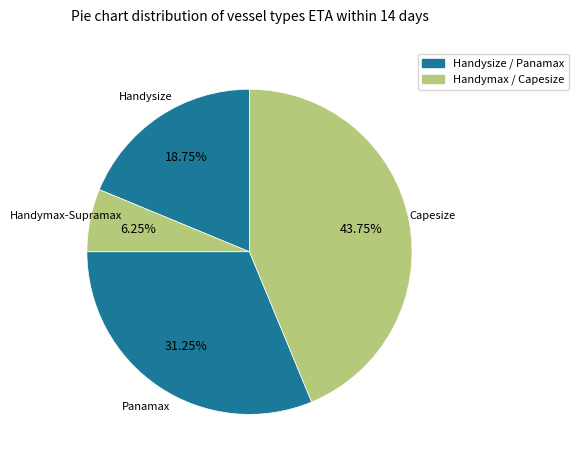

Which category has the biggest portion of the pie?

Capesize